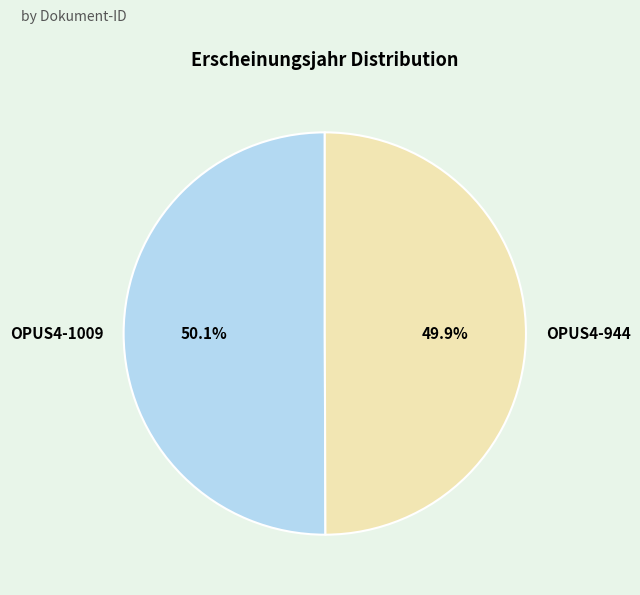

What percentage is the OPUS4-1009 slice, to the nearest percent?

50%